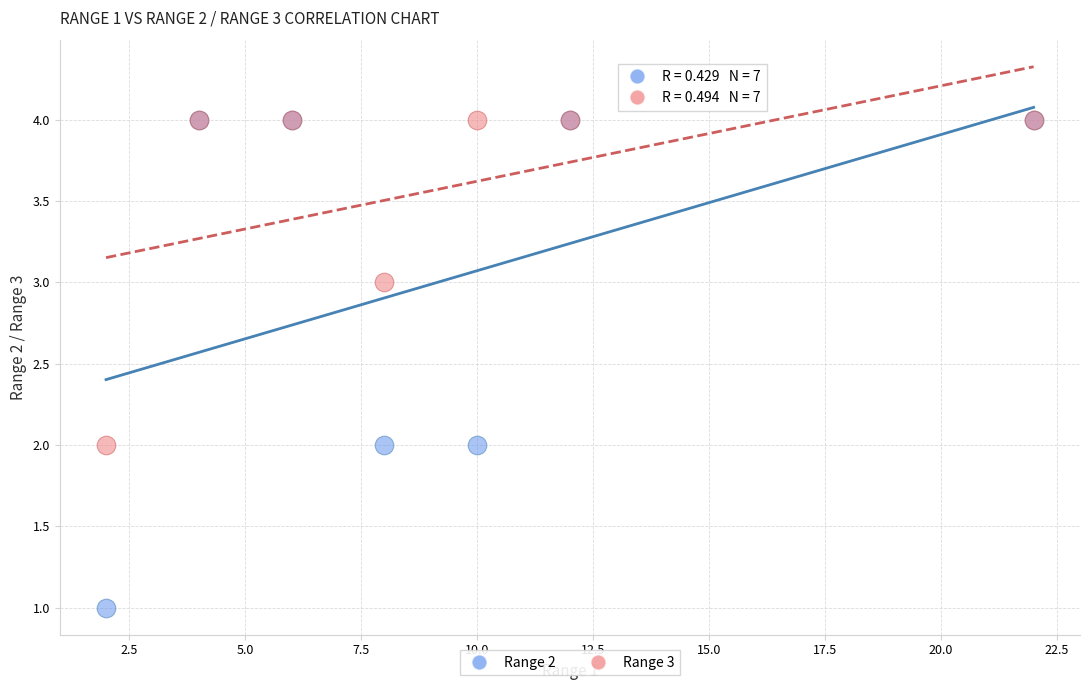

What are all the series names shown in the legend?

Range 2, Range 3